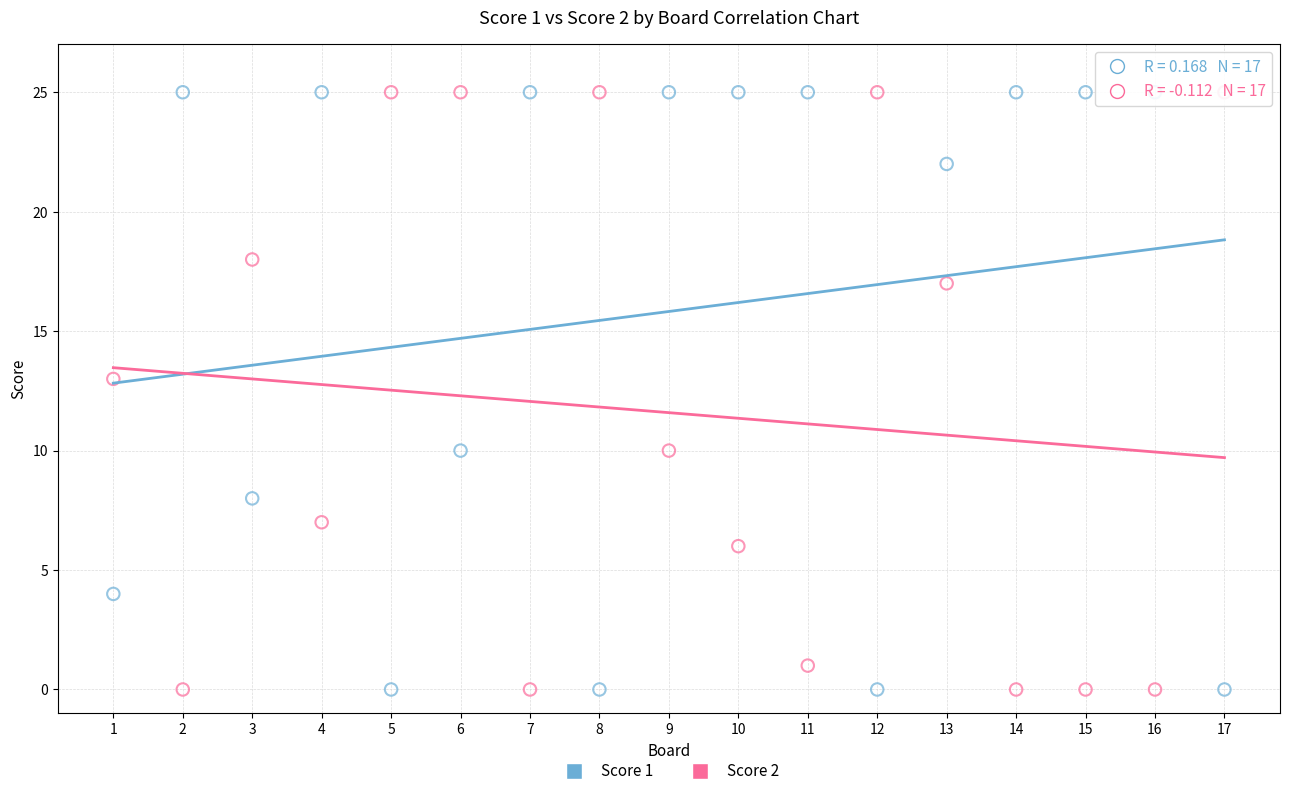

Across all data points, what is the range of X values (max minus min)?

16